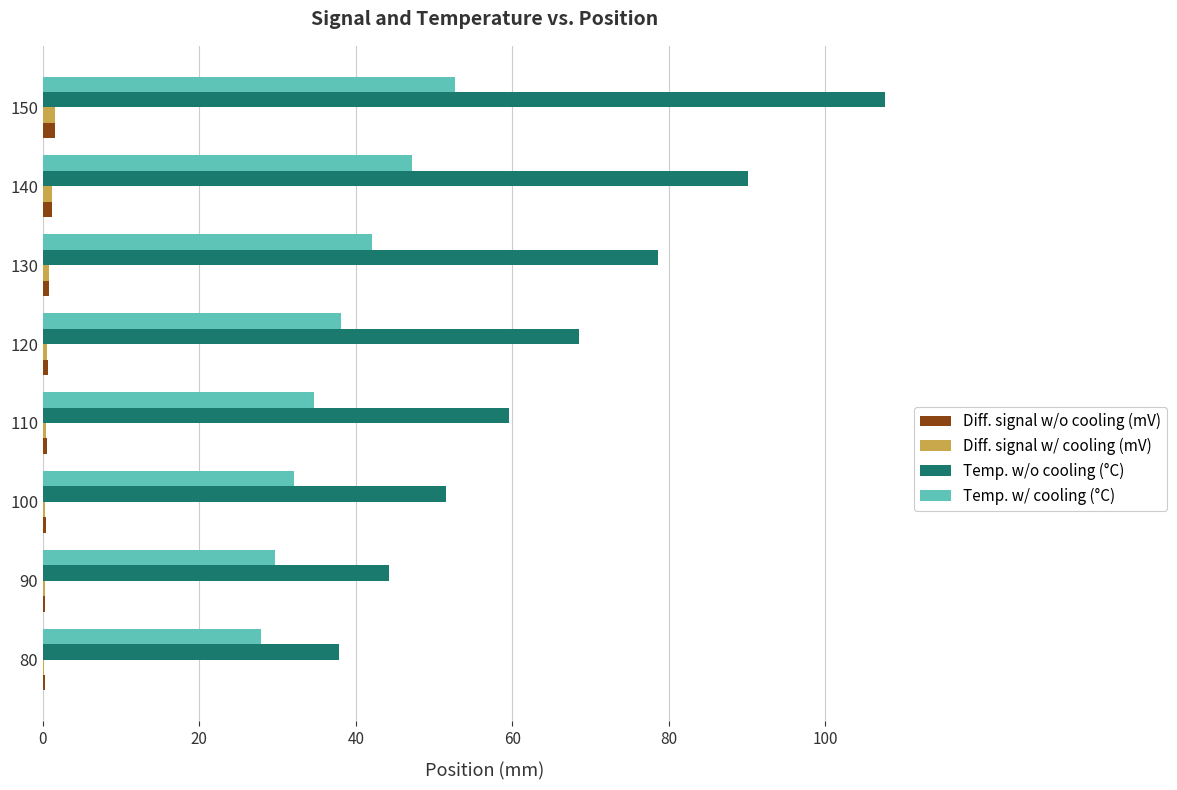

True or false: Diff. signal w/o cooling (mV) has a value of 0.2 at 80.

True